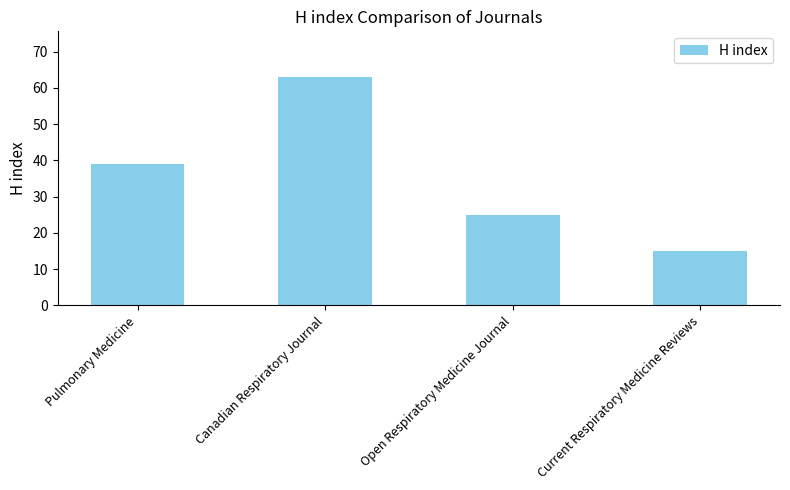

The chart shows a value of 91 at Canadian Respiratory Journal. True or false?

False